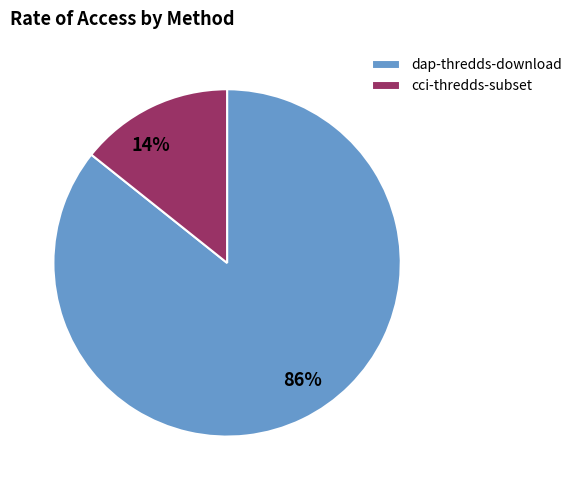

Combined, do dap-thredds-download and cci-thredds-subset account for over 50%?

Yes